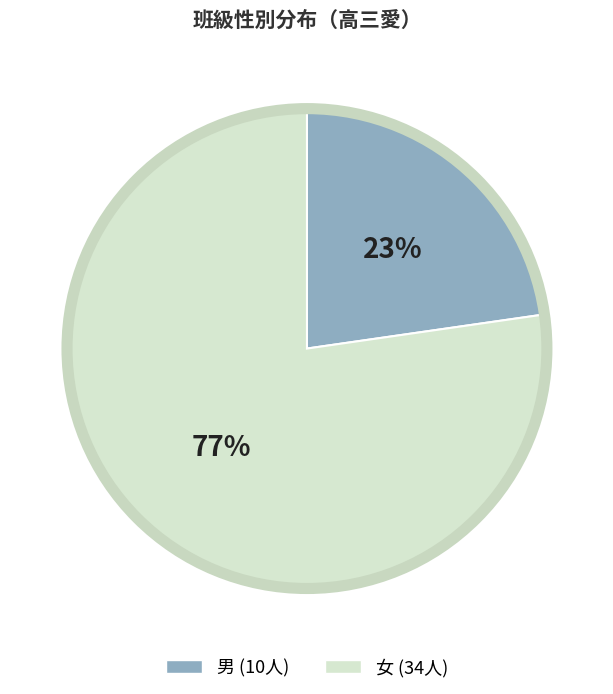

How many segments does this pie chart have?

2